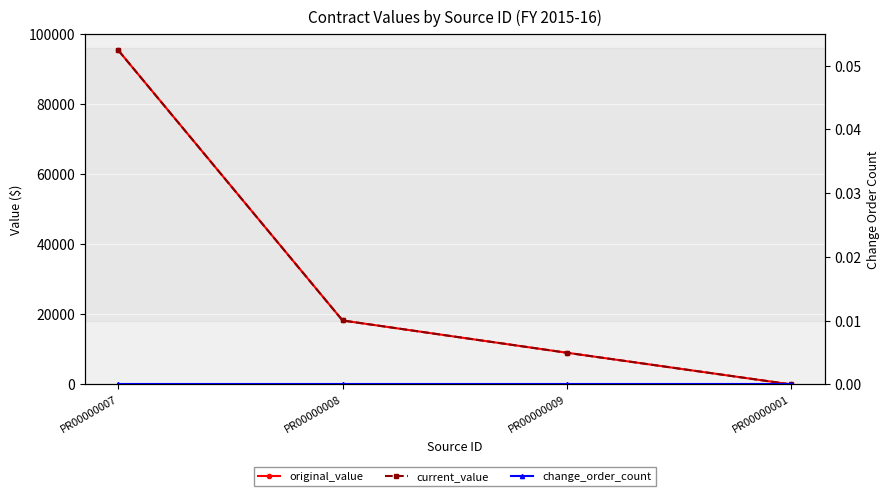

True or false: original_value and current_value cross at least once.

False